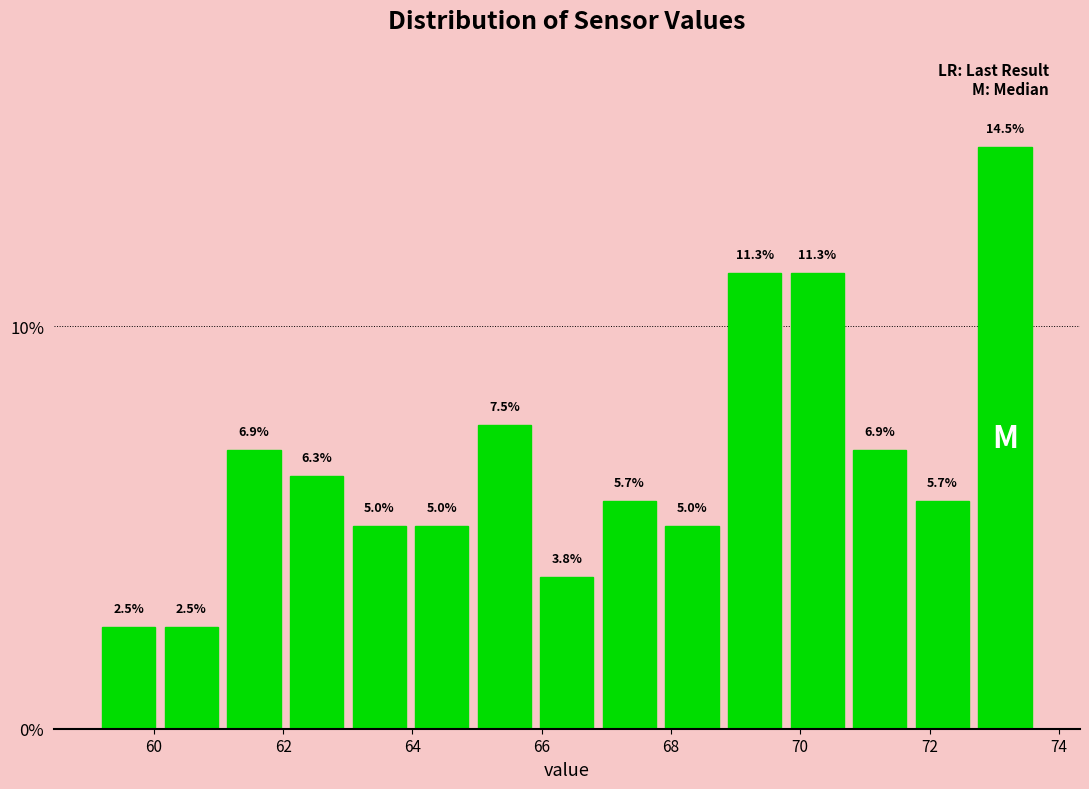

Reading left to right, transcribe this chart: for each bar, give the range it covers on the x-axis and its height. The bar edges are not printed on the chart, so give them approximately, as read against the axis.

59.2 to 60.0: 2.5
60.0 to 61.0: 2.5
61.0 to 62.0: 6.9
62.0 to 63.0: 6.3
63.0 to 64.0: 5.0
64.0 to 65.0: 5.0
65.0 to 66.0: 7.5
66.0 to 66.8: 3.8
66.8 to 67.8: 5.7
67.8 to 68.8: 5.0
68.8 to 69.8: 11.3
69.8 to 70.8: 11.3
70.8 to 71.8: 6.9
71.8 to 72.6: 5.7
72.6 to 73.6: 14.5